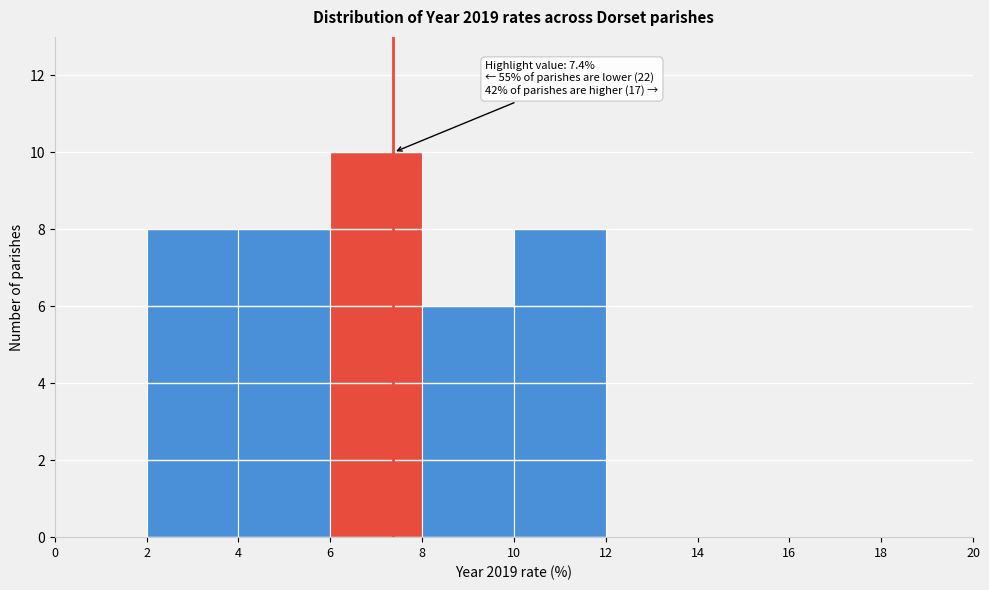

Which range on the x-axis has the tallest bar?

6 to 8